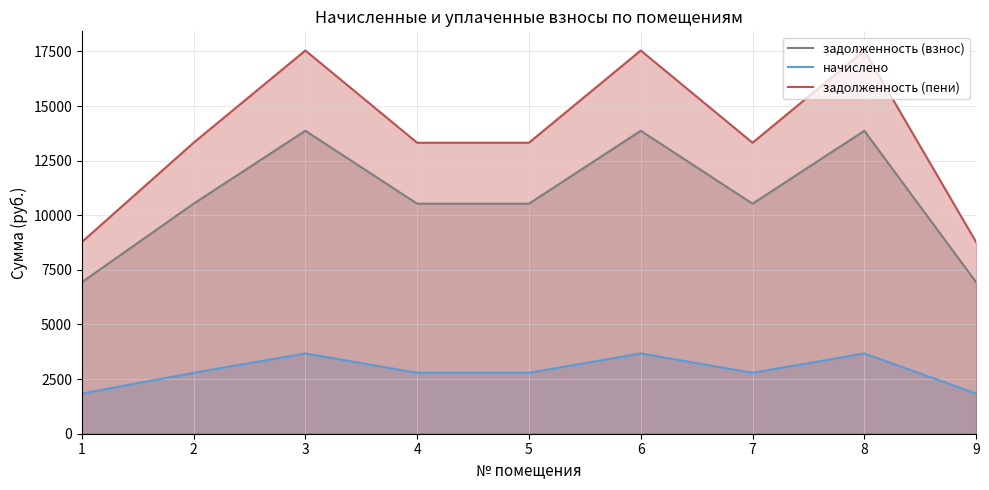

What is the average value of the задолженность (пени) series?

13715.5